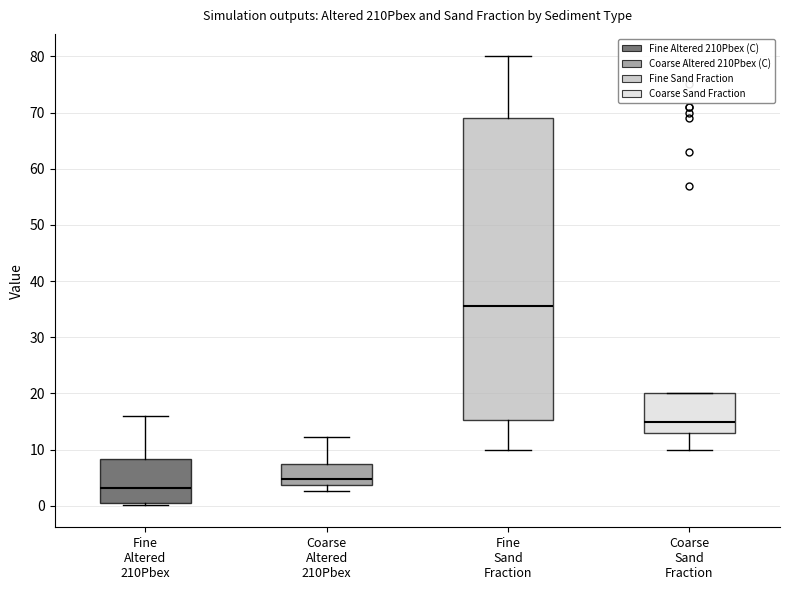

Reading left to right, transcribe this box plot: for each box, give where its median line is, the range the box spans, and where its two whiskers end, as read against the y-axis. The values are not printed on the chart, so give them approximately, as read against the axis.

Fine Altered 210Pbex: median 3, box 0 to 8, whiskers 0 (just below the box's lower edge) to 16
Coarse Altered 210Pbex: median 5, box 4 to 7, whiskers 3 to 12
Fine Sand Fraction: median 36, box 15 to 69, whiskers 10 to 80
Coarse Sand Fraction: median 15, box 13 to 20, whiskers 10 to 20